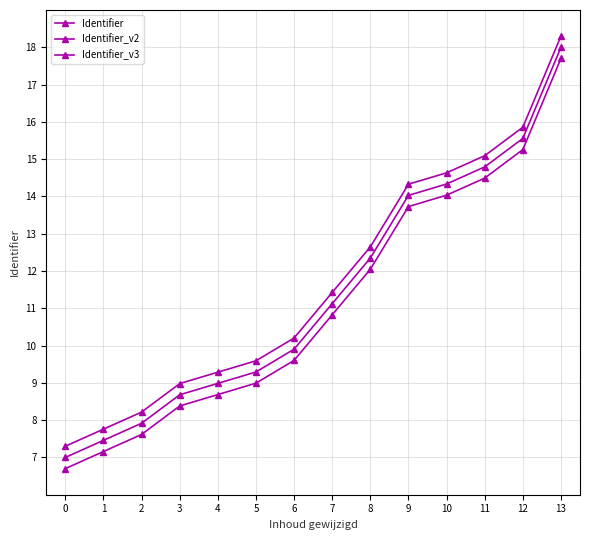

At which label is Identifier_v3 closest to 12?

8